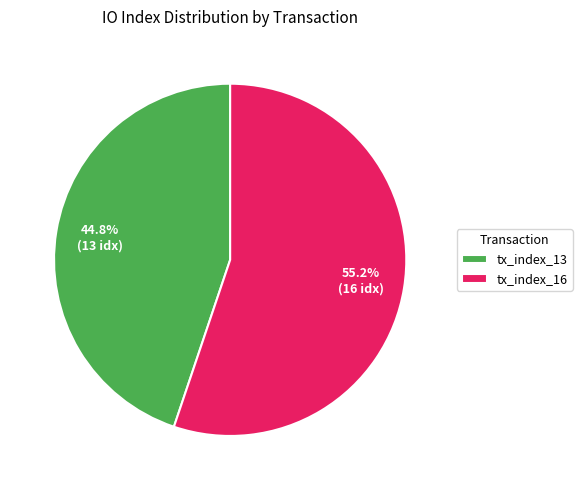

Which category has the smallest portion of the pie?

tx_index_13